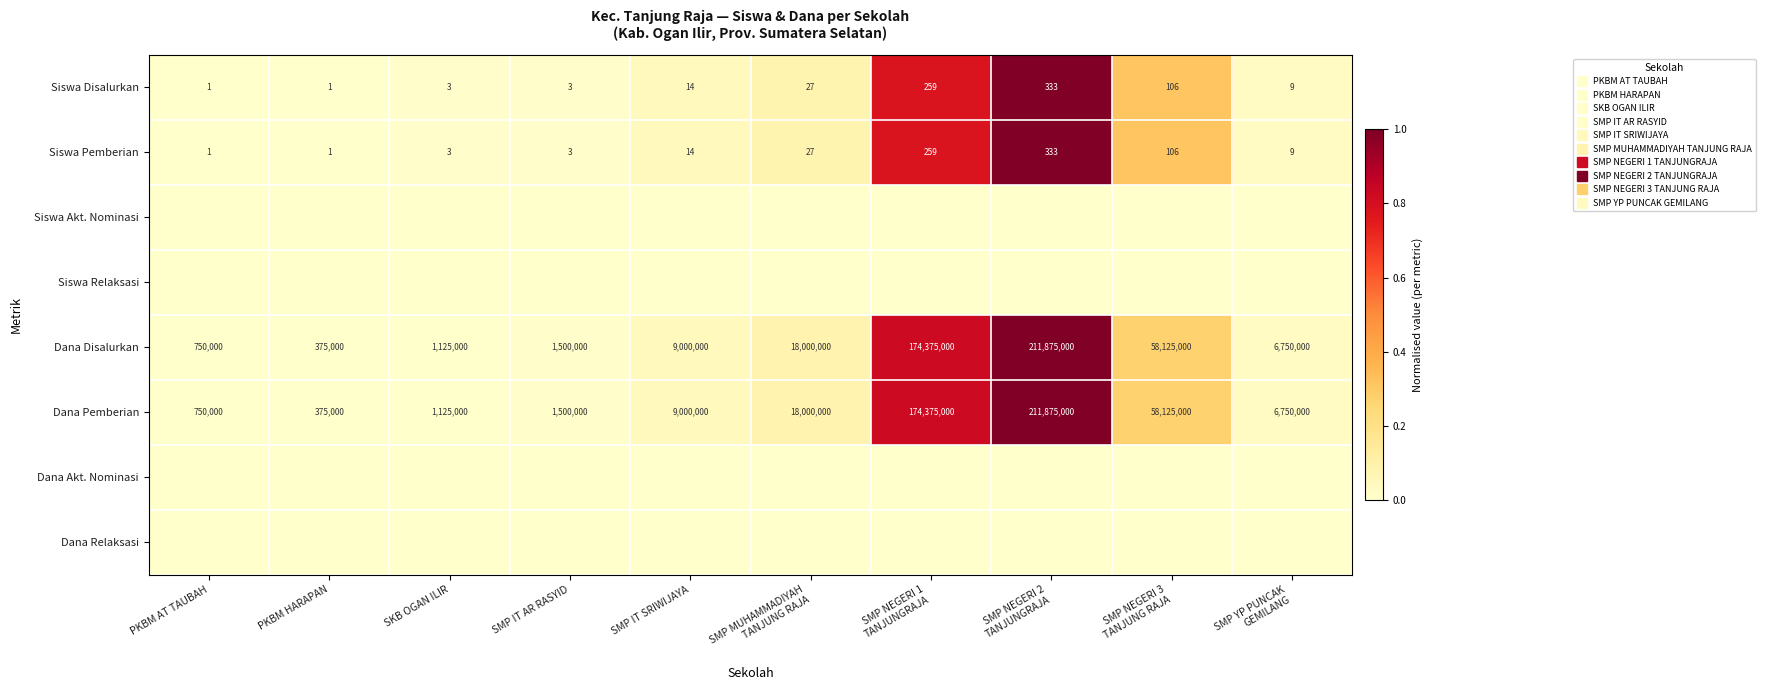

The Dana Pemberian series shows 0.1 at SMP IT SRIWIJAYA. True or false?

False